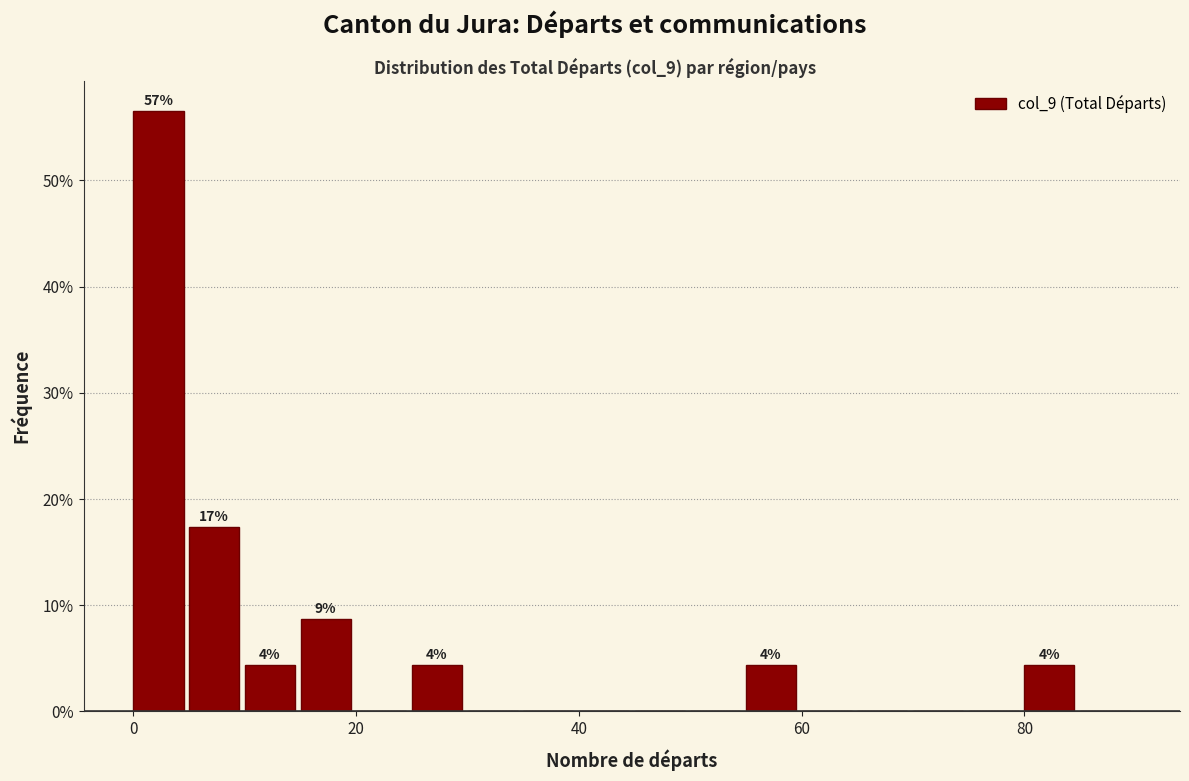

Around what value on the x-axis is the tallest bar? Give the approximate position of its centre, as read against the axis.

2